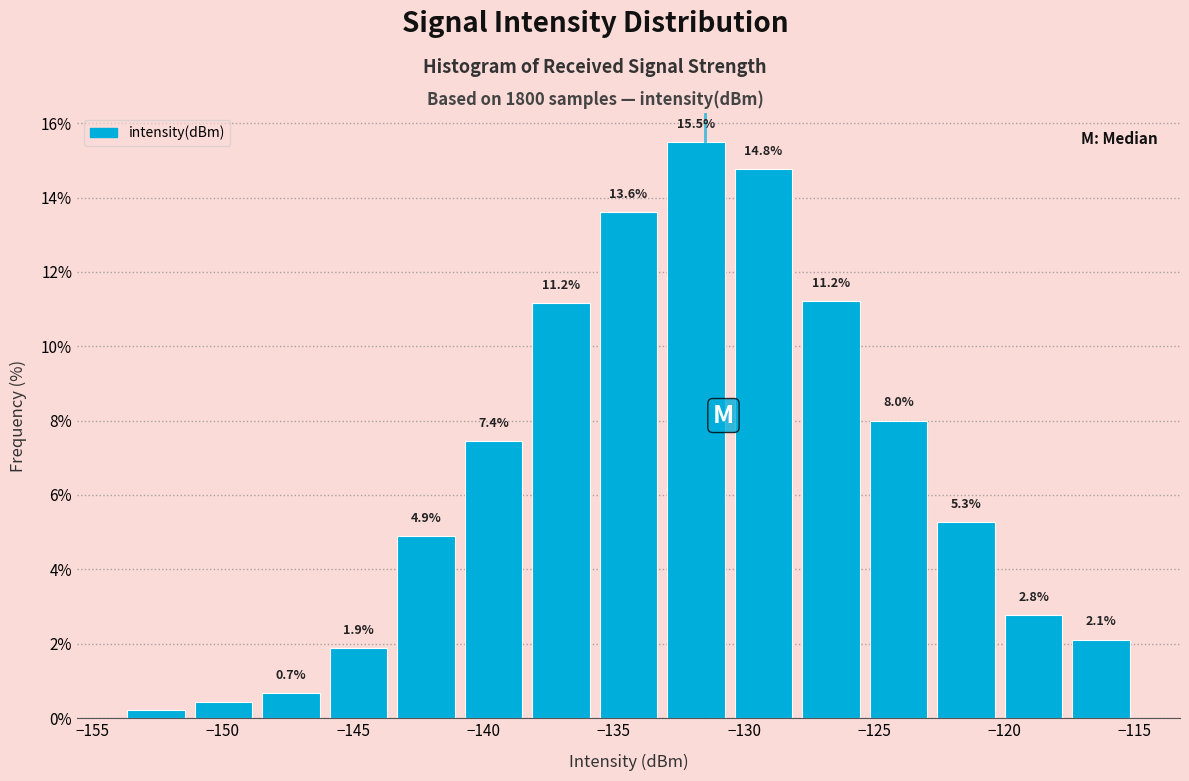

Which range on the x-axis has the tallest bar?

-133.0 to -130.5